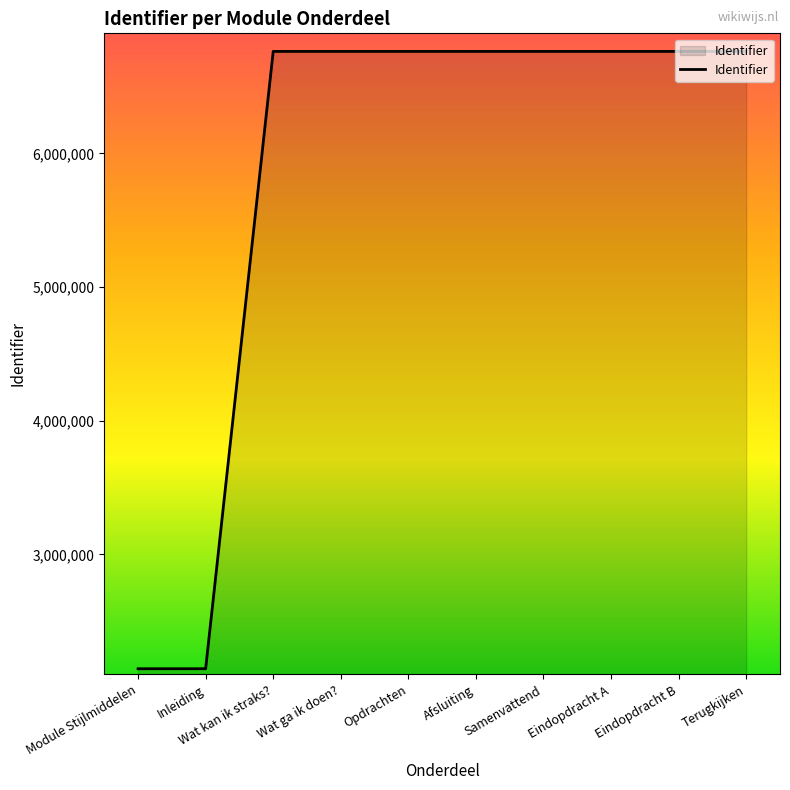

Approximately how many times larger is the value at Wat kan ik straks? compared to Eindopdracht B?

1.0